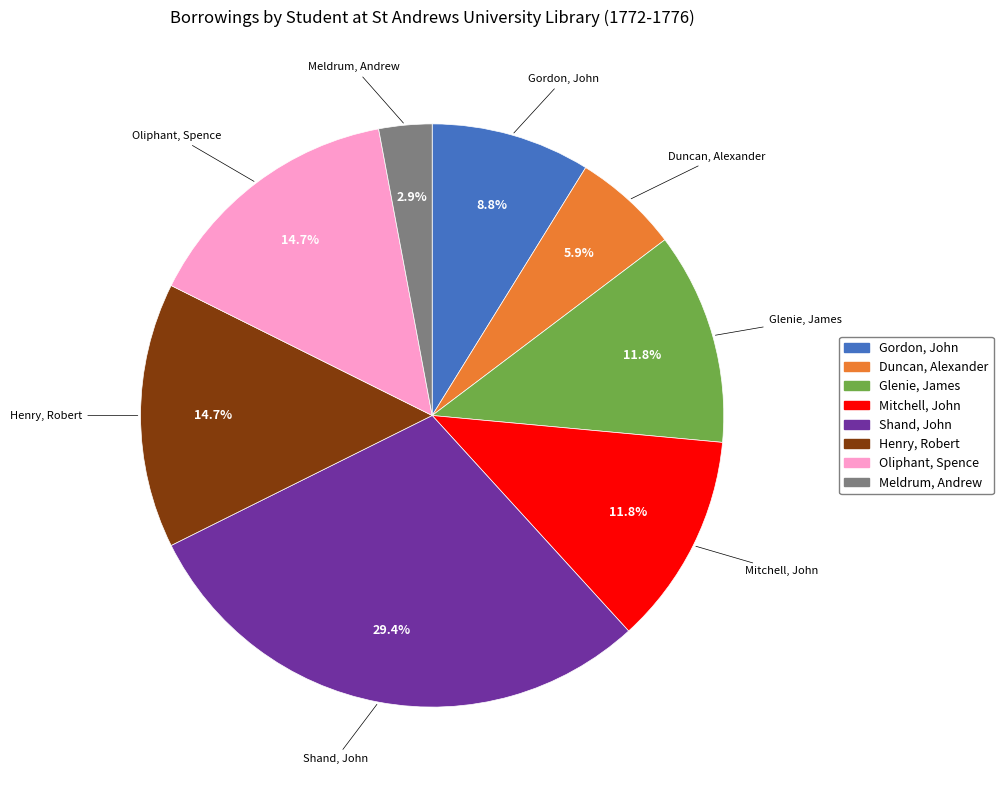

True or false: Henry, Robert accounts for 33% of the total.

False